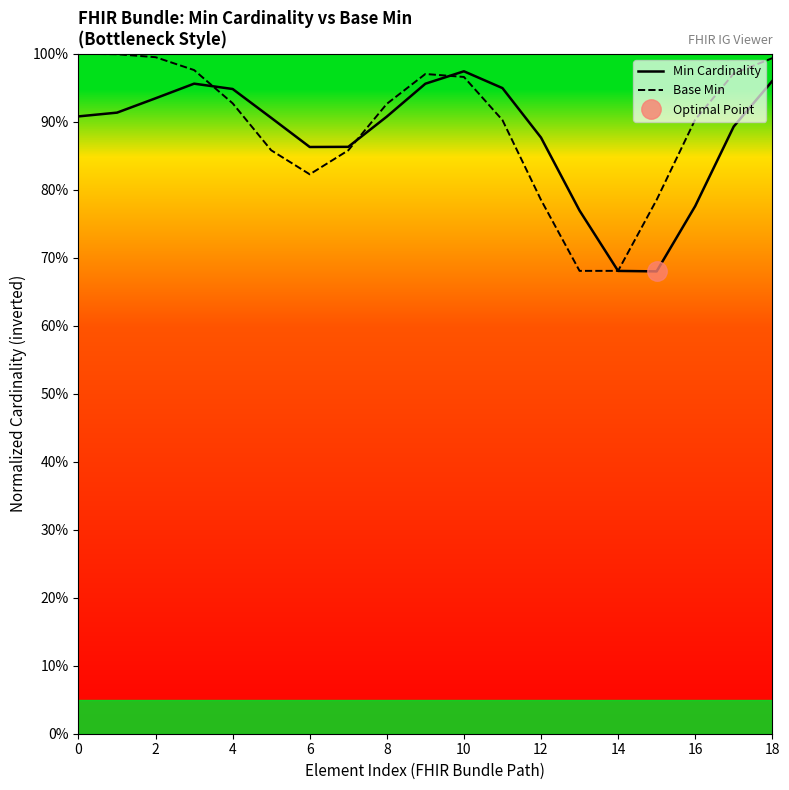

What are all the series names shown in the legend?

Min Cardinality, Base Min